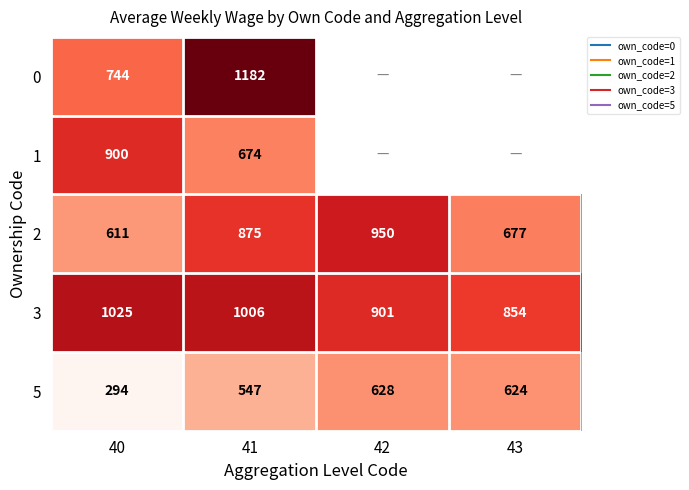

True or false: 5 has a value of 443.0 at 40.

False